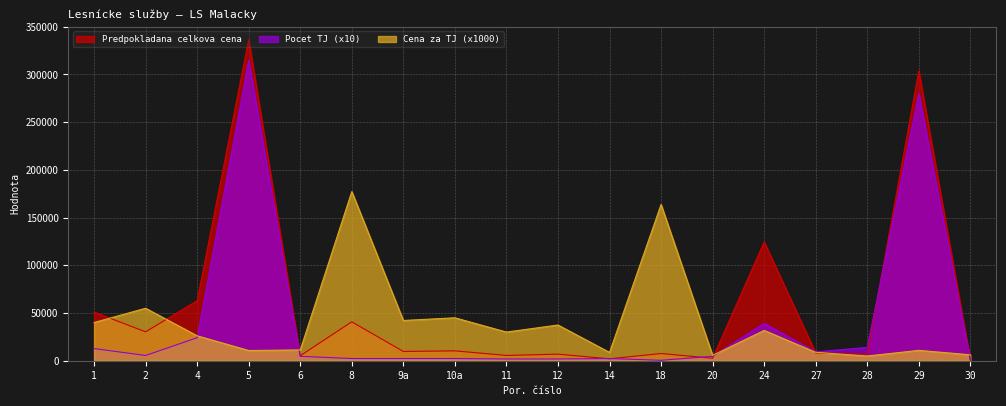

The Cena za TJ series shows 12597.3 at 27. True or false?

False